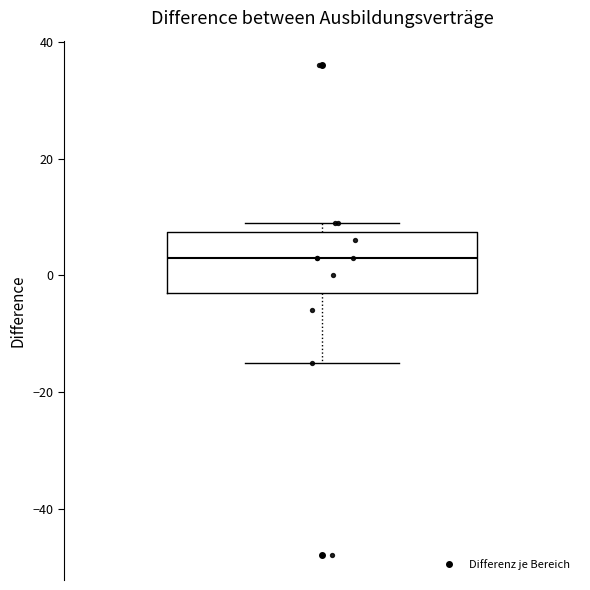

Transcribe this box plot: give where the median line is, the range the box spans, and where the two whiskers end, as read against the y-axis. The values are not printed on the chart, so give them approximately, as read against the axis.

median 4, box -2 to 8, whiskers -14 to 10